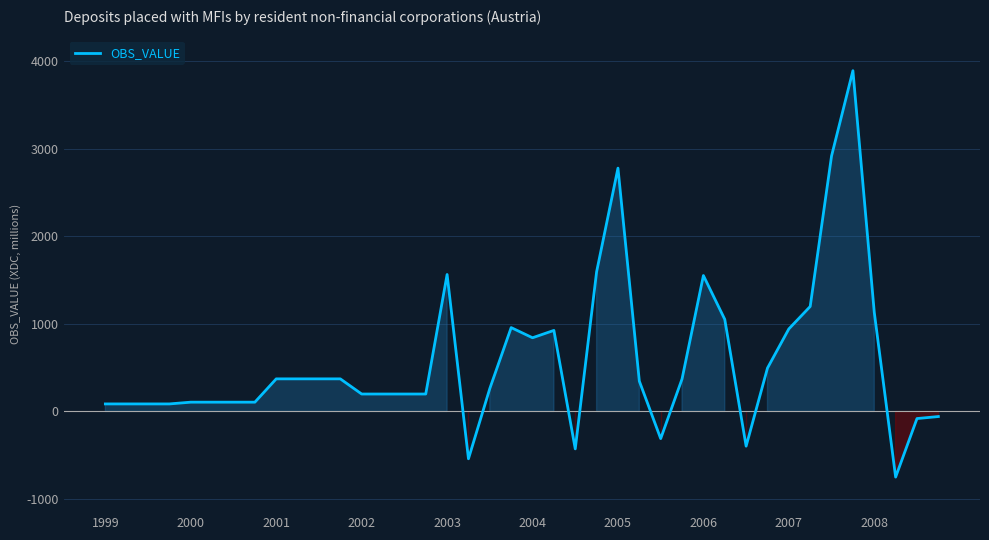

How many series are shown in this chart?

1